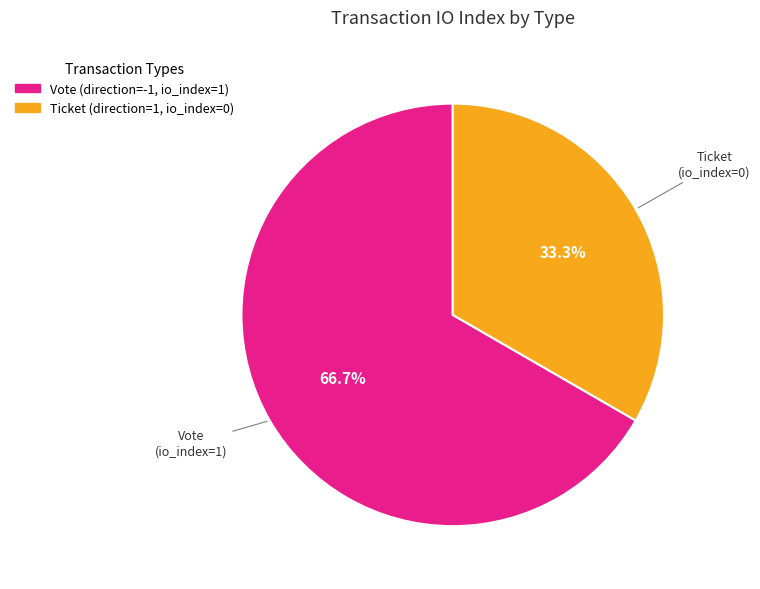

Does any single category account for the majority?

Yes